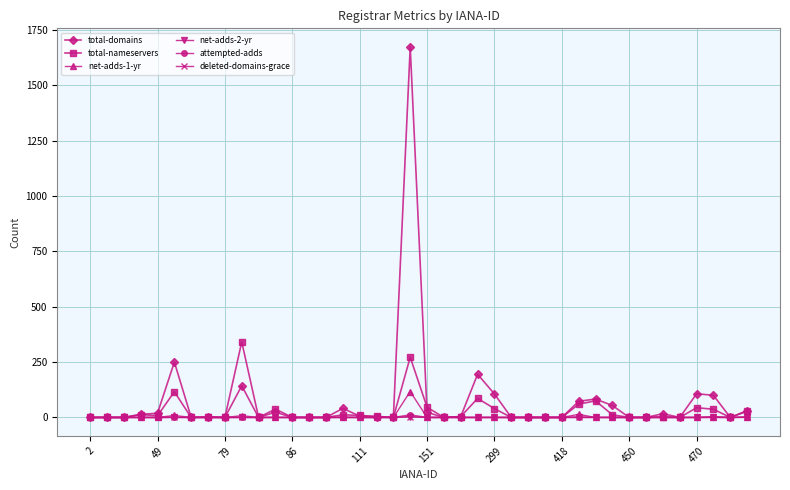

Which series has the widest spread of values?

total-domains